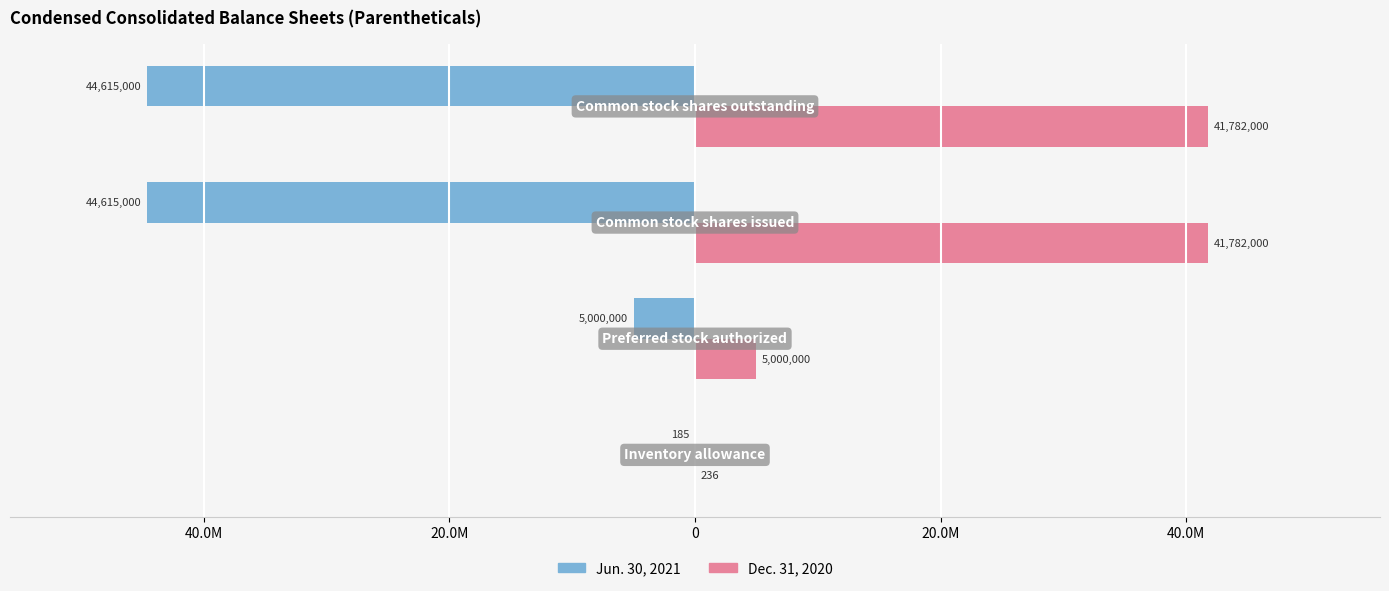

Count the number of data series in this chart.

2